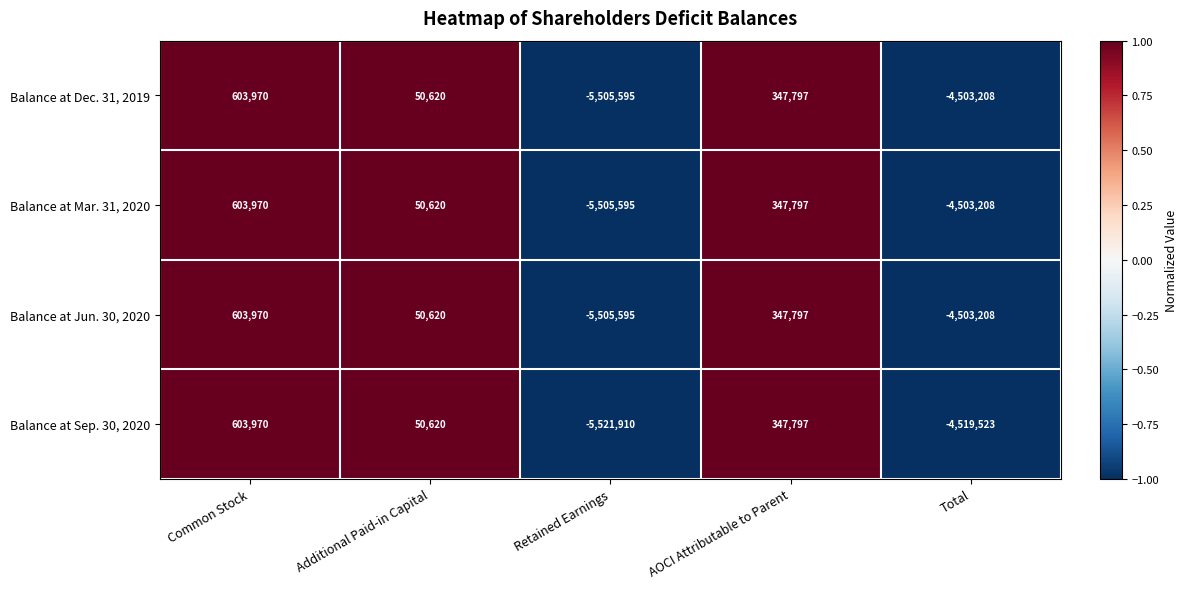

What is the total value across all series at Additional Paid-in Capital?

202480